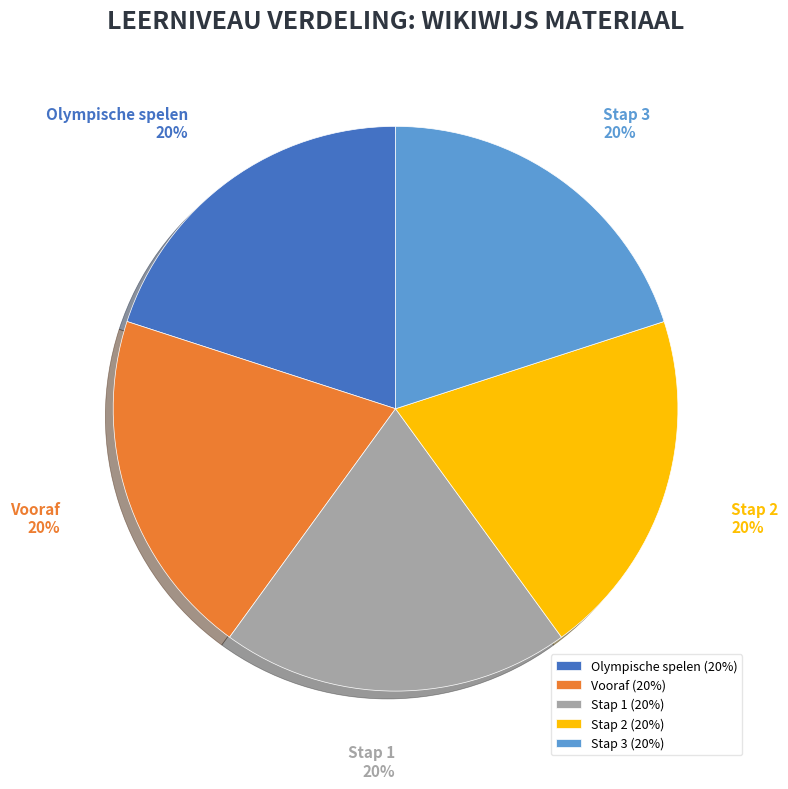

Is there a majority slice in this chart?

No